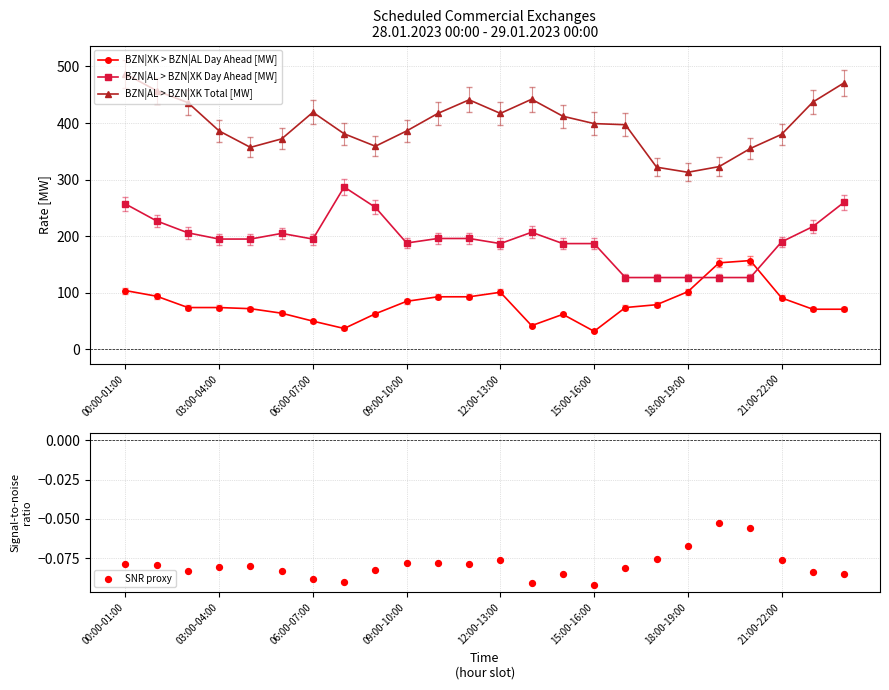

What is the total value across all series at 13?

690.9